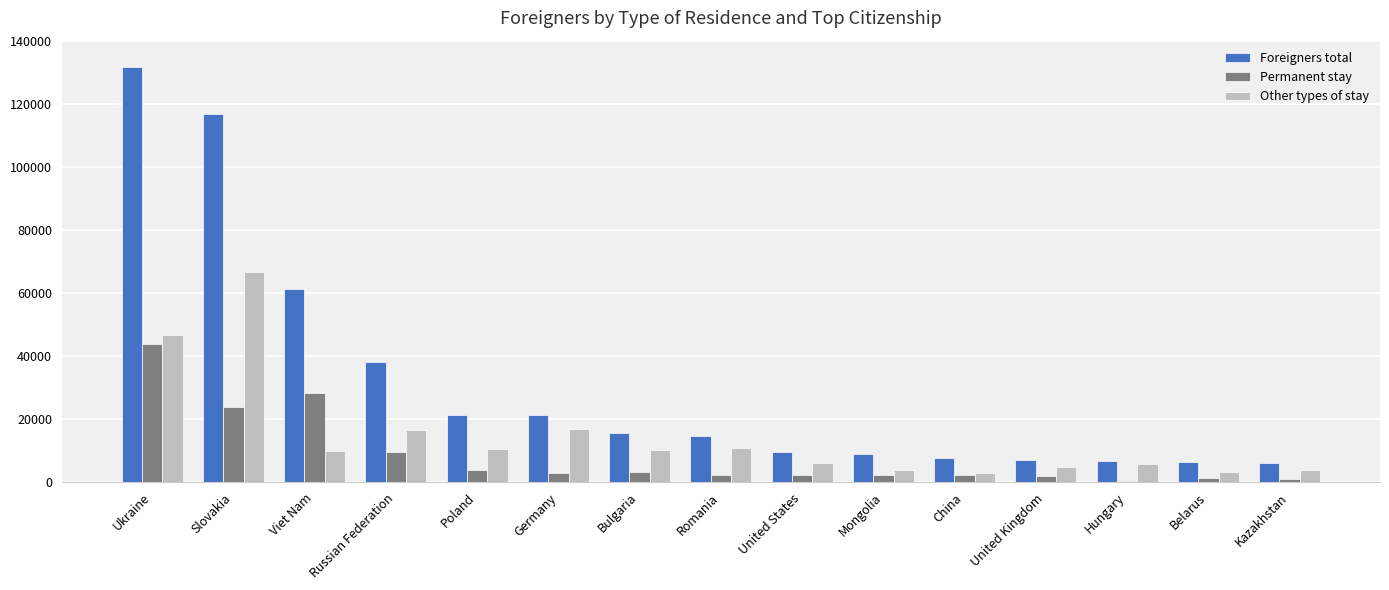

Which series has the largest total across all categories?

Foreigners total